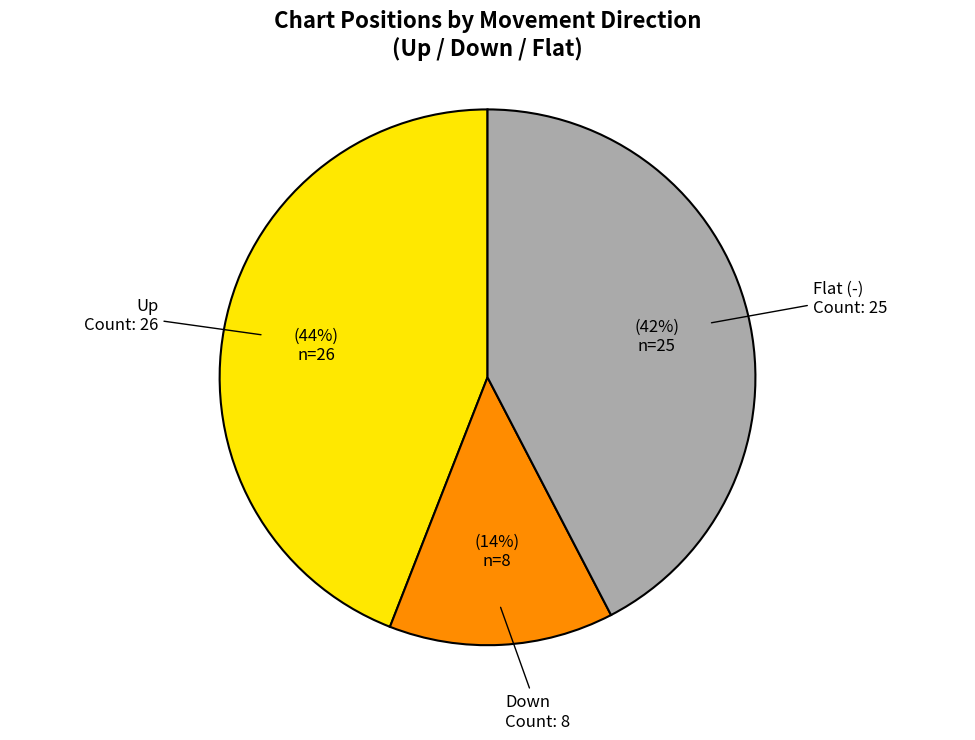

The Up slice represents 54% of the pie. True or false?

False